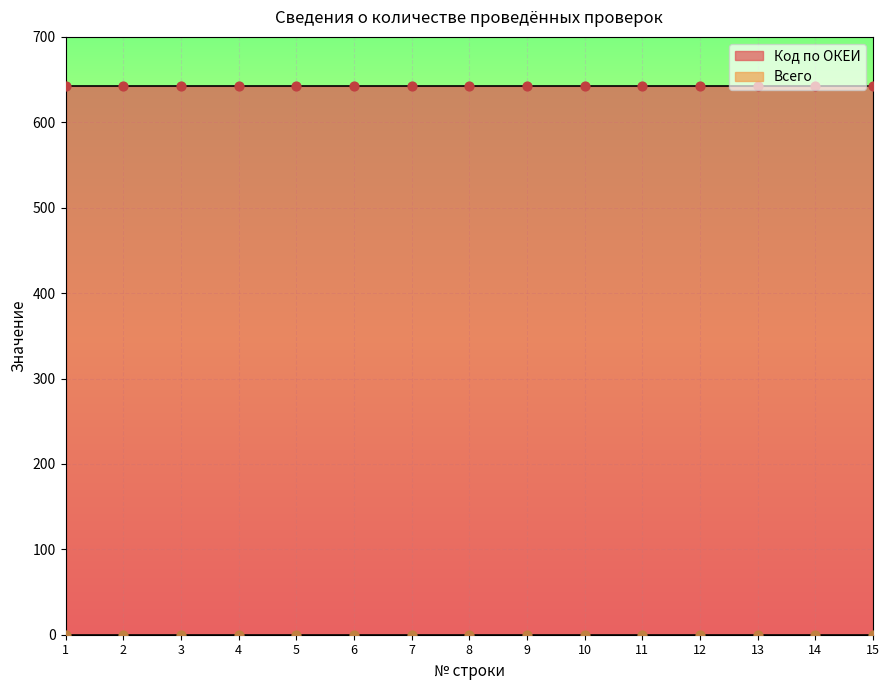

Which series reaches the maximum Y coordinate?

Код по ОКЕИ